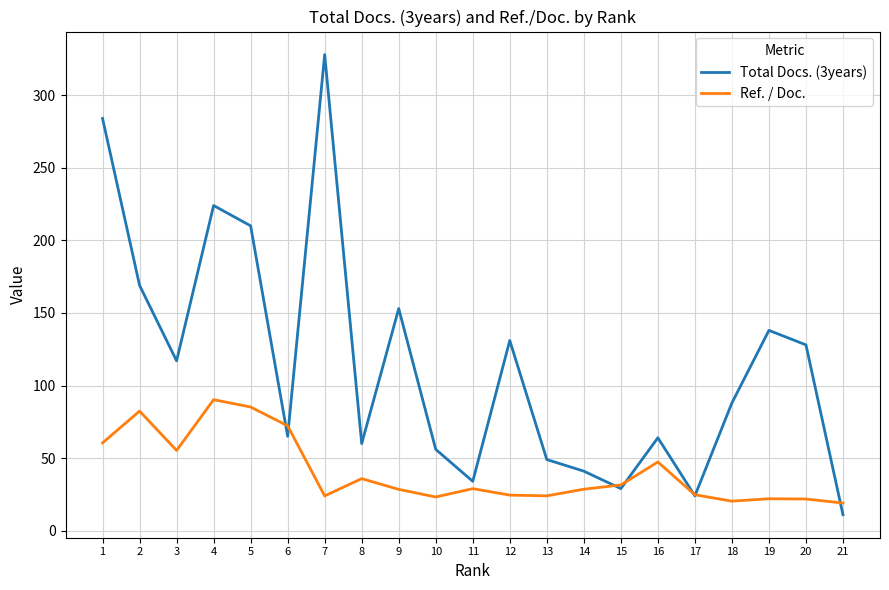

The value of Total Docs. (3years) at 5 is 210.0. True or false?

True